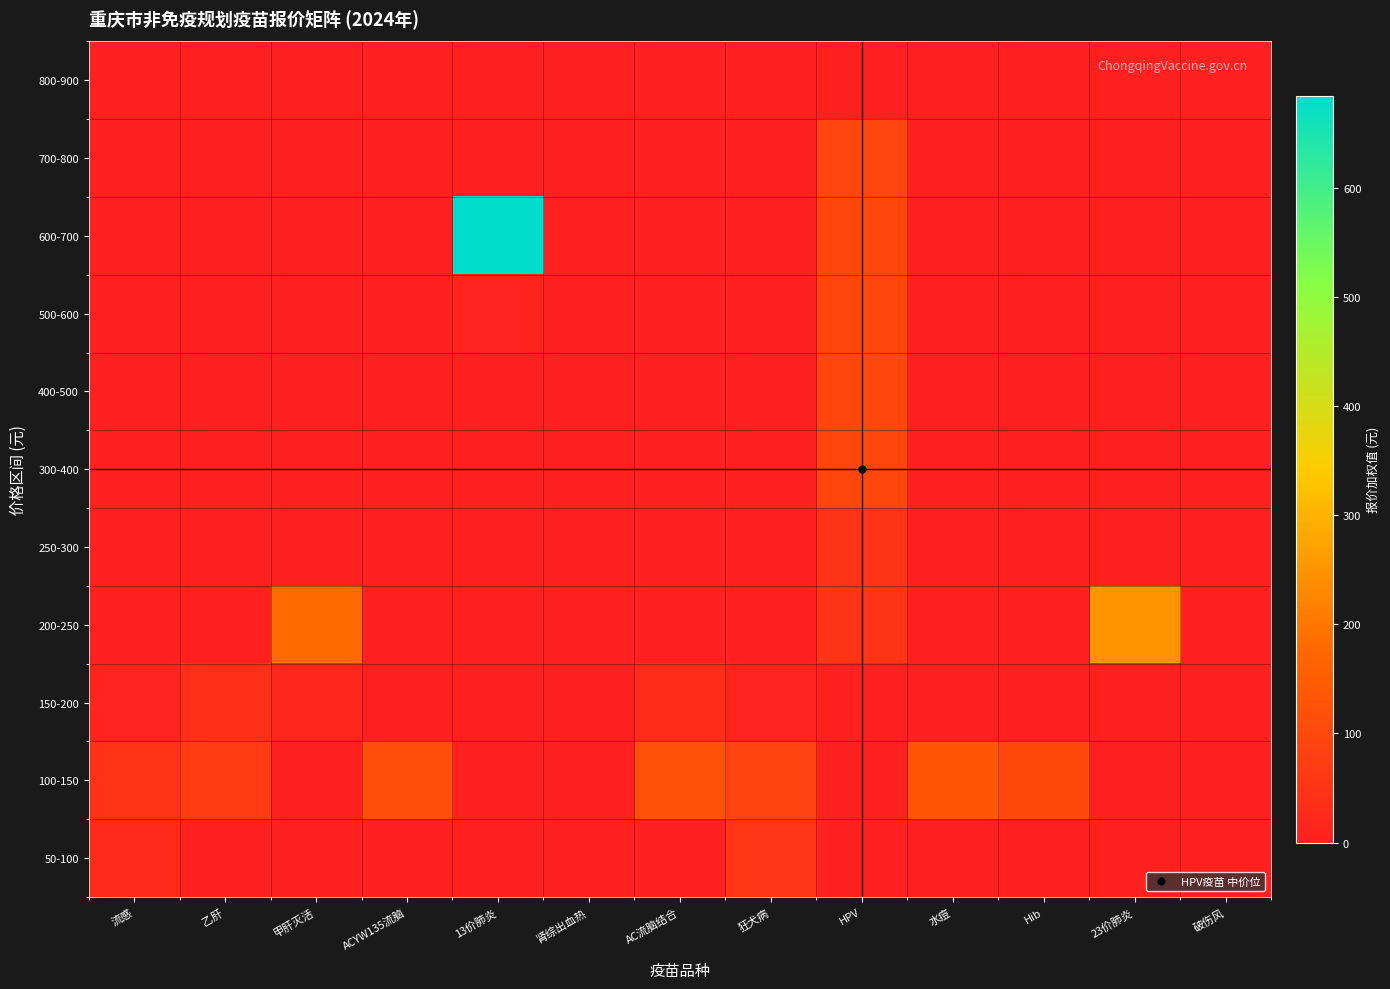

Reading left to right, list all the values displayed in this chart.

800-900: 流感=0.0	乙肝=0.0	甲肝灭活=0.0	ACYW135流脑=0.0	13价肺炎=0.0	肾综出血热=0.0	AC流脑结合=0.0	狂犬病=0.0	HPV=0.0	水痘=0.0	Hib=0.0	23价肺炎=0.0	破伤风=0.0
700-800: 流感=0.0	乙肝=0.0	甲肝灭活=0.0	ACYW135流脑=0.0	13价肺炎=0.0	肾综出血热=0.0	AC流脑结合=0.0	狂犬病=0.0	HPV=94.4	水痘=0.0	Hib=0.0	23价肺炎=0.0	破伤风=0.0
600-700: 流感=0.0	乙肝=0.0	甲肝灭活=0.0	ACYW135流脑=0.0	13价肺炎=684.0	肾综出血热=0.0	AC流脑结合=0.0	狂犬病=0.0	HPV=96.3	水痘=0.0	Hib=0.0	23价肺炎=0.0	破伤风=0.0
500-600: 流感=0.0	乙肝=0.0	甲肝灭活=0.0	ACYW135流脑=0.0	13价肺炎=14.0	肾综出血热=0.0	AC流脑结合=0.0	狂犬病=0.0	HPV=96.3	水痘=0.0	Hib=0.0	23价肺炎=0.0	破伤风=0.0
400-500: 流感=0.0	乙肝=0.0	甲肝灭活=0.0	ACYW135流脑=0.0	13价肺炎=0.0	肾综出血热=0.0	AC流脑结合=0.0	狂犬病=0.0	HPV=96.3	水痘=0.0	Hib=0.0	23价肺炎=0.0	破伤风=0.0
300-400: 流感=0.0	乙肝=0.0	甲肝灭活=0.0	ACYW135流脑=0.0	13价肺炎=0.0	肾综出血热=0.0	AC流脑结合=0.0	狂犬病=0.0	HPV=96.3	水痘=0.0	Hib=0.0	23价肺炎=0.0	破伤风=0.0
250-300: 流感=0.0	乙肝=0.0	甲肝灭活=0.0	ACYW135流脑=0.0	13价肺炎=0.0	肾综出血热=0.0	AC流脑结合=0.0	狂犬病=0.0	HPV=48.2	水痘=0.0	Hib=0.0	23价肺炎=0.0	破伤风=0.0
200-250: 流感=0.0	乙肝=0.0	甲肝灭活=178.2	ACYW135流脑=0.0	13价肺炎=0.0	肾综出血热=0.0	AC流脑结合=0.0	狂犬病=0.0	HPV=48.2	水痘=0.0	Hib=0.0	23价肺炎=248.0	破伤风=0.0
150-200: 流感=15.8	乙肝=39.5	甲肝灭活=19.8	ACYW135流脑=0.0	13价肺炎=0.0	肾综出血热=0.0	AC流脑结合=33.3	狂犬病=14.2	HPV=3.9	水痘=0.0	Hib=0.0	23价肺炎=0.0	破伤风=0.0
100-150: 流感=44.0	乙肝=70.5	甲肝灭活=0.0	ACYW135流脑=116.0	13价肺炎=0.0	肾综出血热=0.0	AC流脑结合=124.7	狂犬病=88.8	HPV=0.0	水痘=136.0	Hib=102.0	23价肺炎=0.0	破伤风=0.0
50-100: 流感=28.2	乙肝=0.0	甲肝灭活=0.0	ACYW135流脑=0.0	13价肺炎=0.0	肾综出血热=0.0	AC流脑结合=0.0	狂犬病=55.0	HPV=0.0	水痘=0.0	Hib=0.0	23价肺炎=0.0	破伤风=0.0